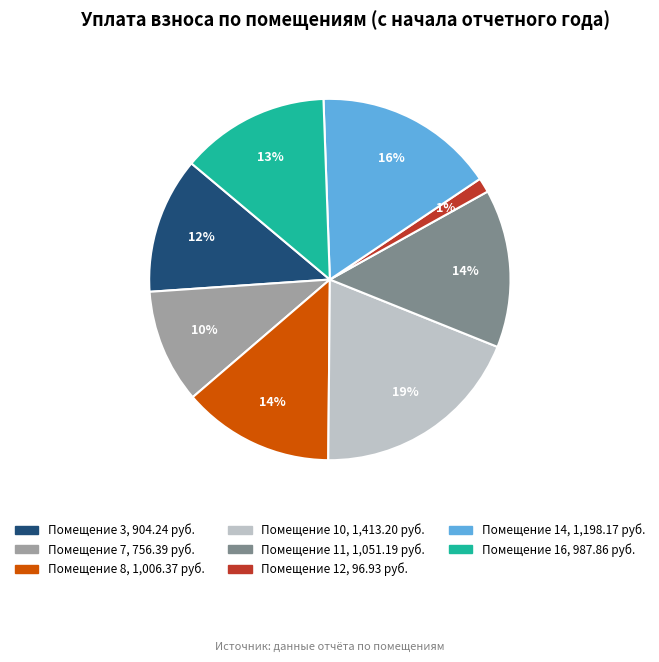

To the nearest percent, what is the difference between the largest and smallest slice percentages?

18%